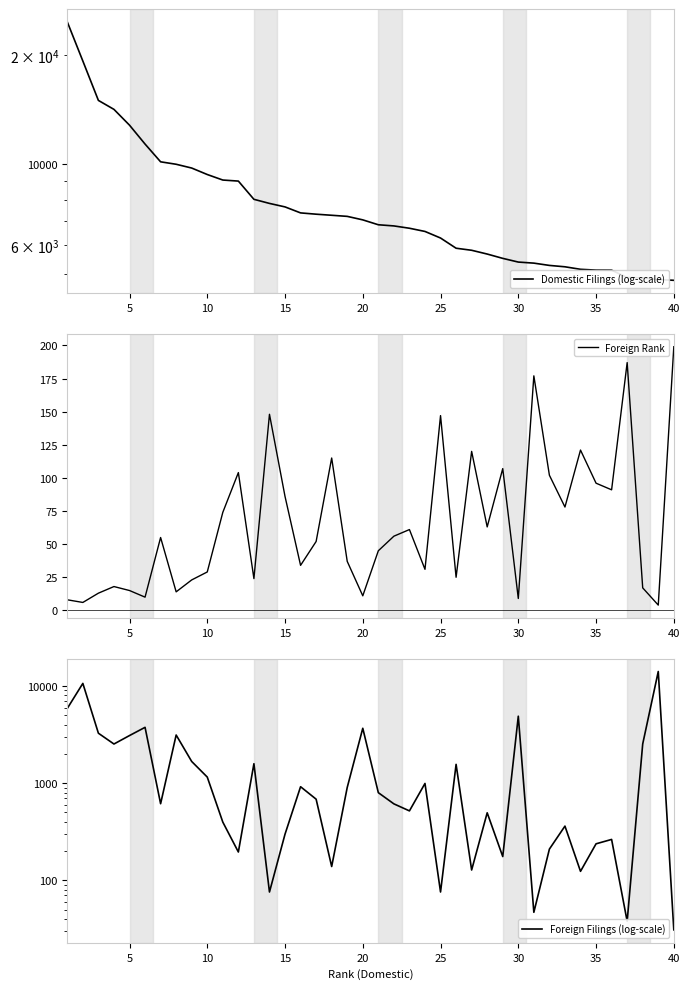

At which label does Foreign Rank reach its peak?

40